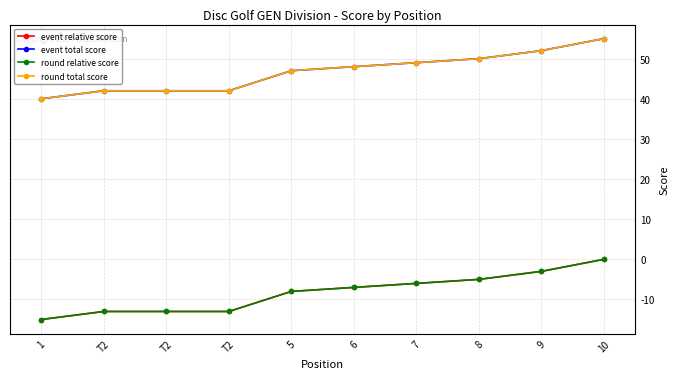

Does the chart have visible grid lines?

Yes